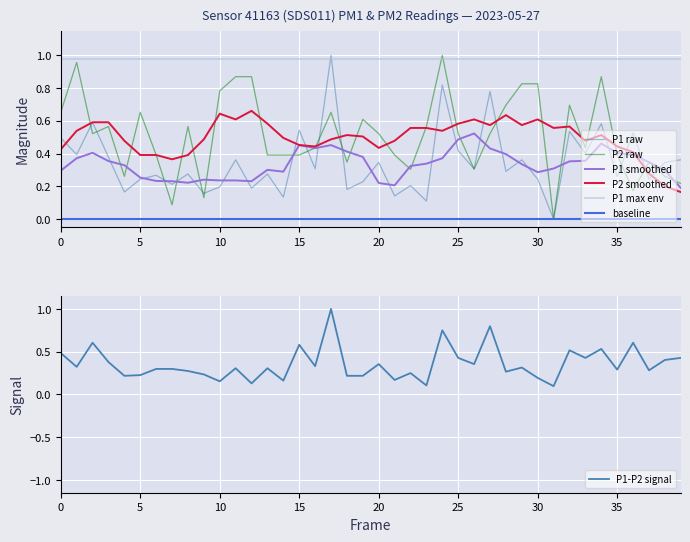

What is the average value of the P2 series?

0.5